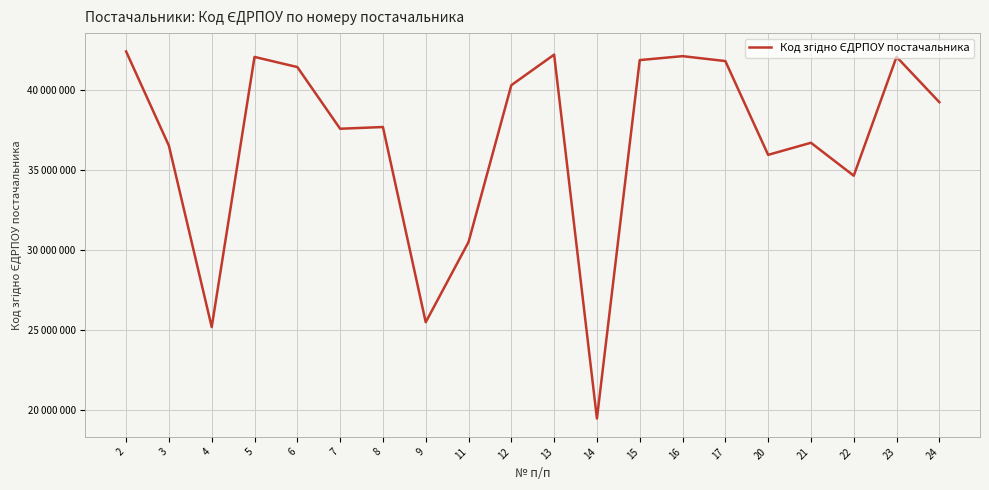

Where is the first local maximum?

5